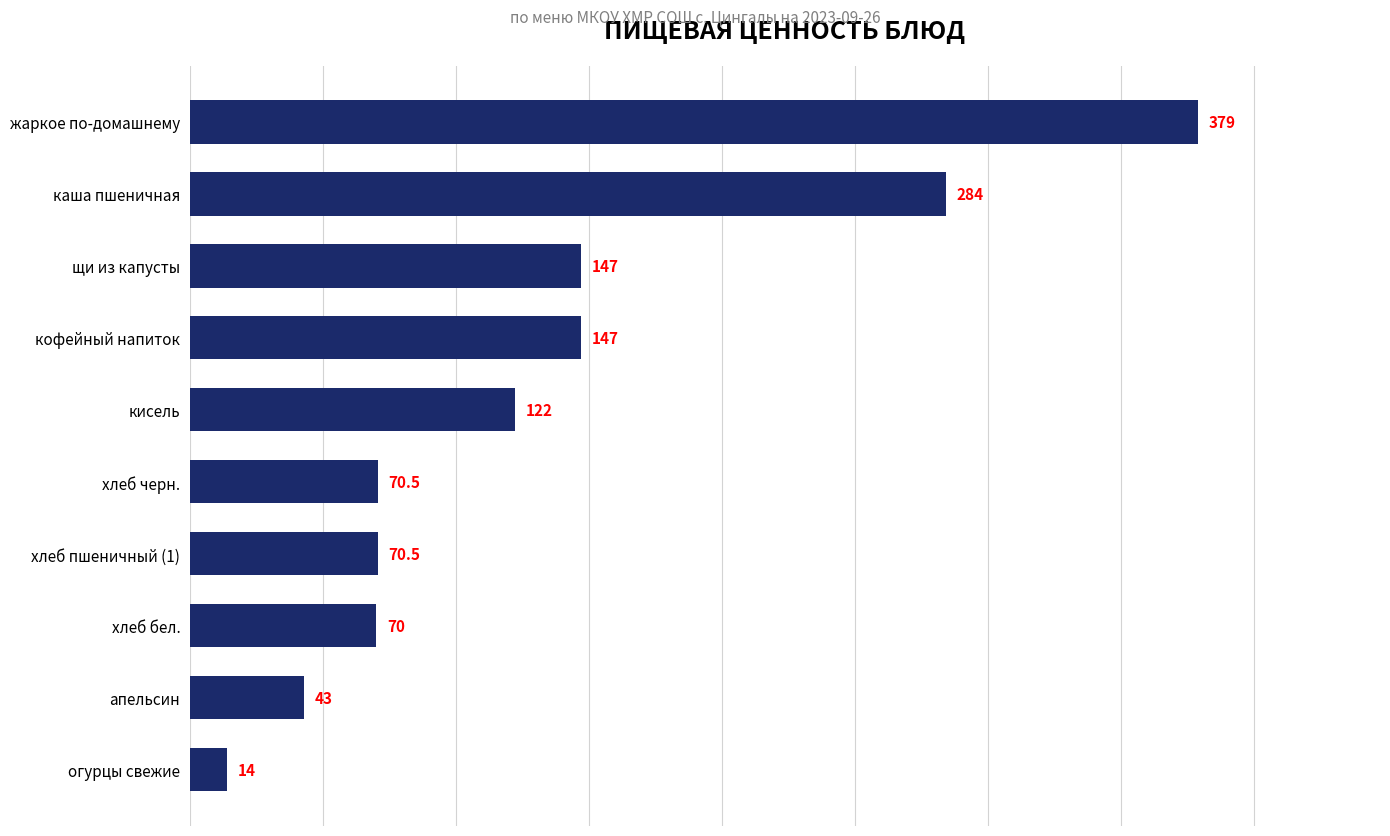

What value does the data have at хлеб черн.?

70.5